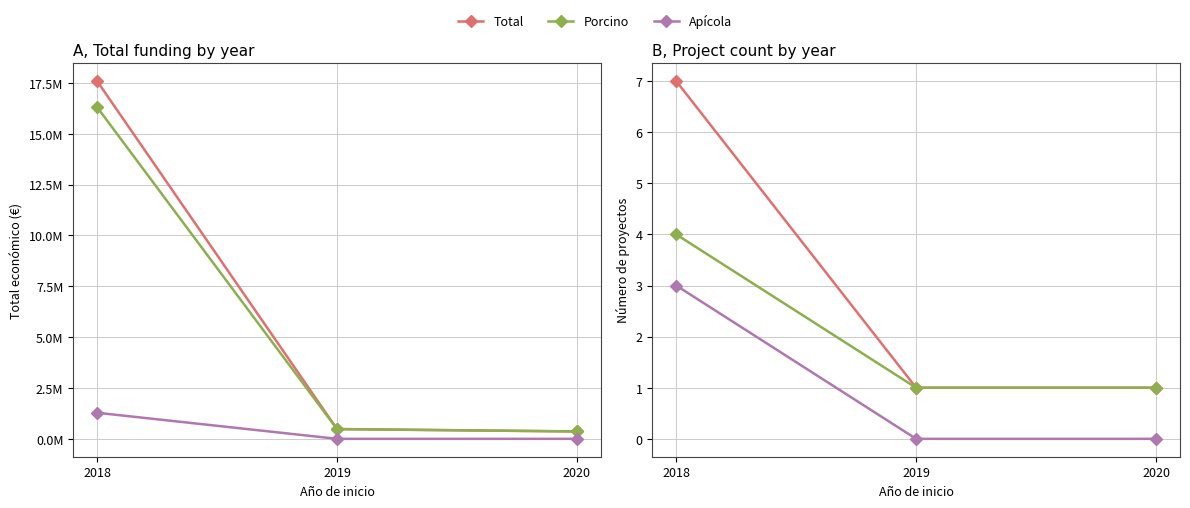

What is the sum of the Total values at 2019 and 2018?

8